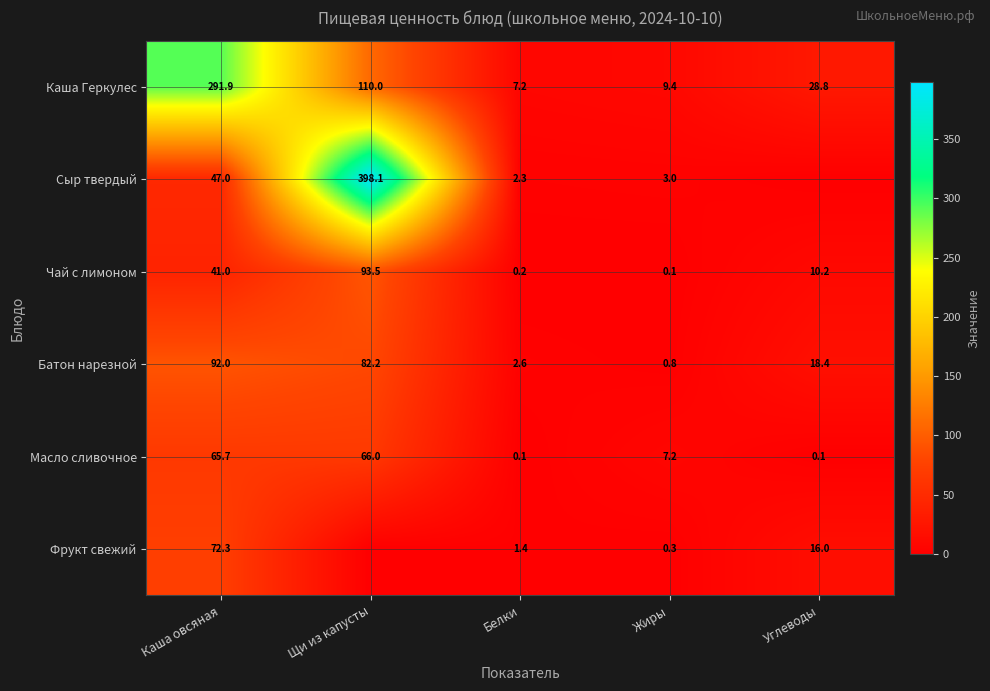

At which label is Чай с лимоном closest to 46?

Каша овсяная